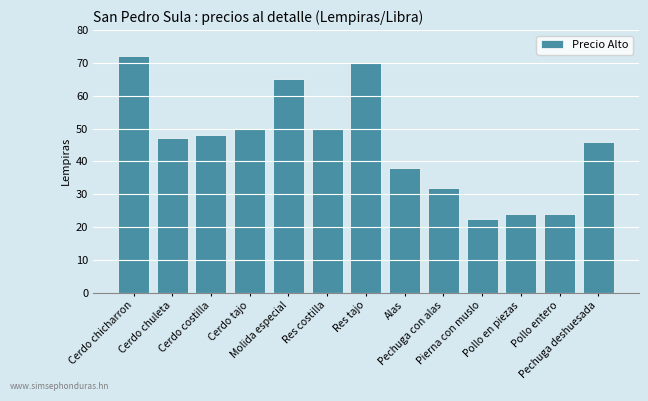

What is the greatest value displayed?

72.0